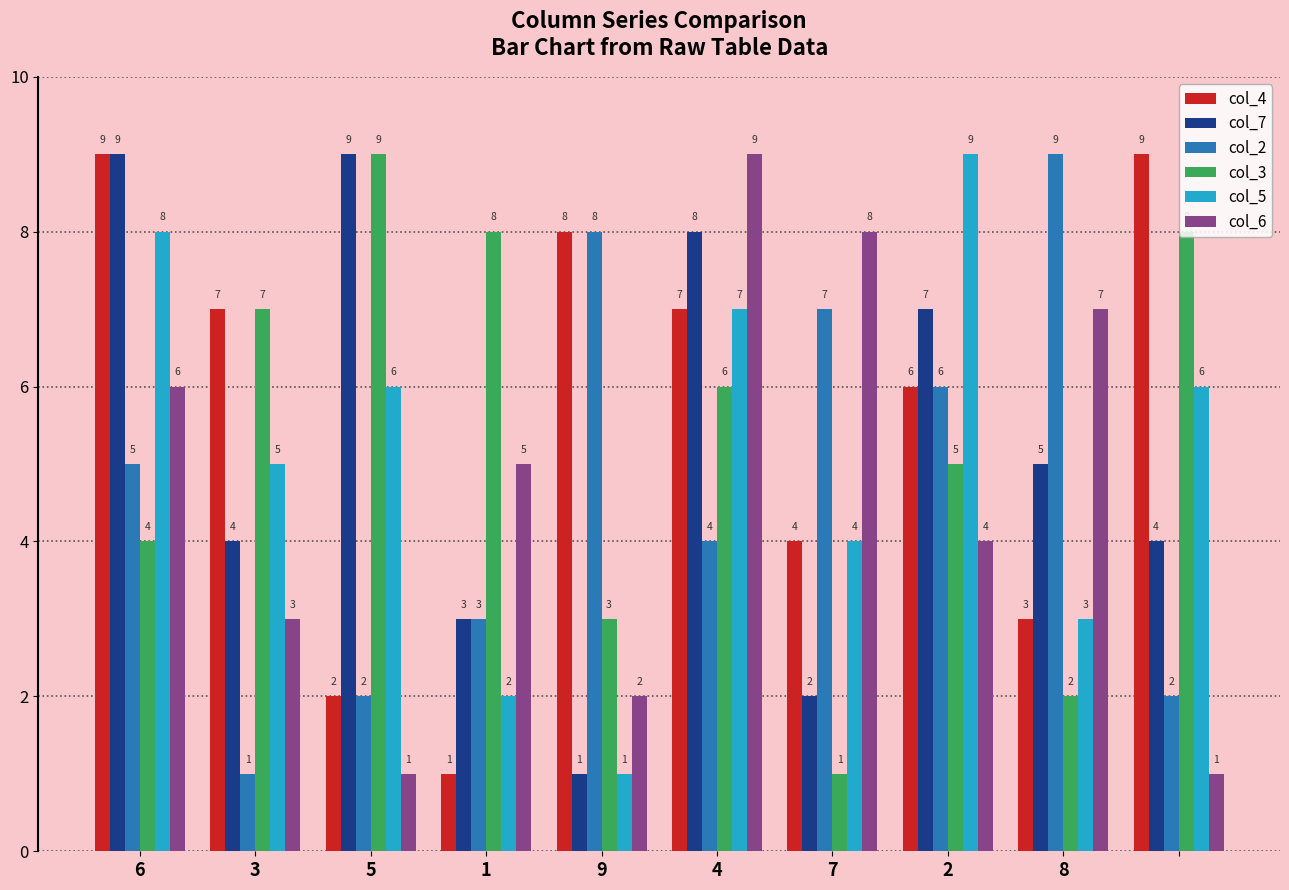

Reading left to right, transcribe all the data shown in this chart.

col_4: 9	7	2	1	8	7	4	6	3	9
col_7: 9	4	9	3	1	8	2	7	5	4
col_2: 5	1	2	3	8	4	7	6	9	2
col_3: 4	7	9	8	3	6	1	5	2	8
col_5: 8	5	6	2	1	7	4	9	3	6
col_6: 6	3	1	5	2	9	8	4	7	1